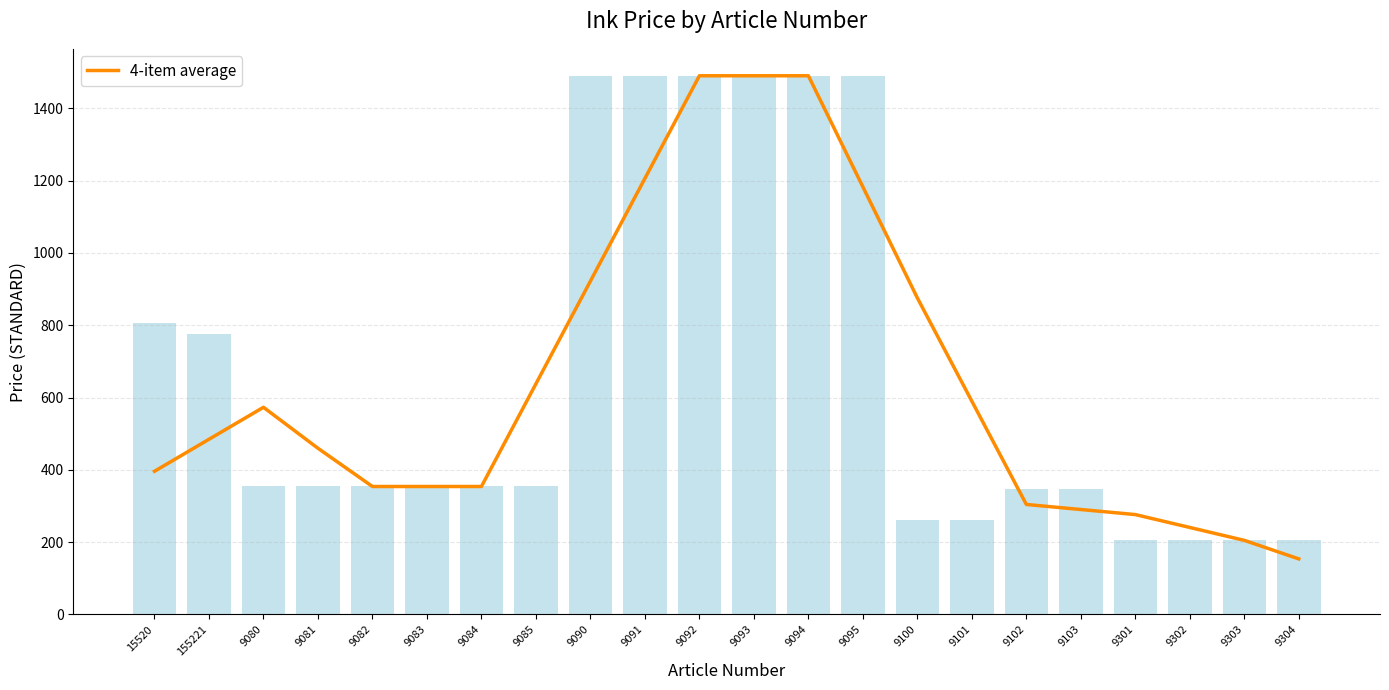

List the labels in order of value, largest first.

9092, 9093, 9094, 9091, 9095, 9090, 9100, 9085, 9101, 9080, 155221, 9081, 15520, 9082, 9083, 9084, 9102, 9103, 9301, 9302, 9303, 9304